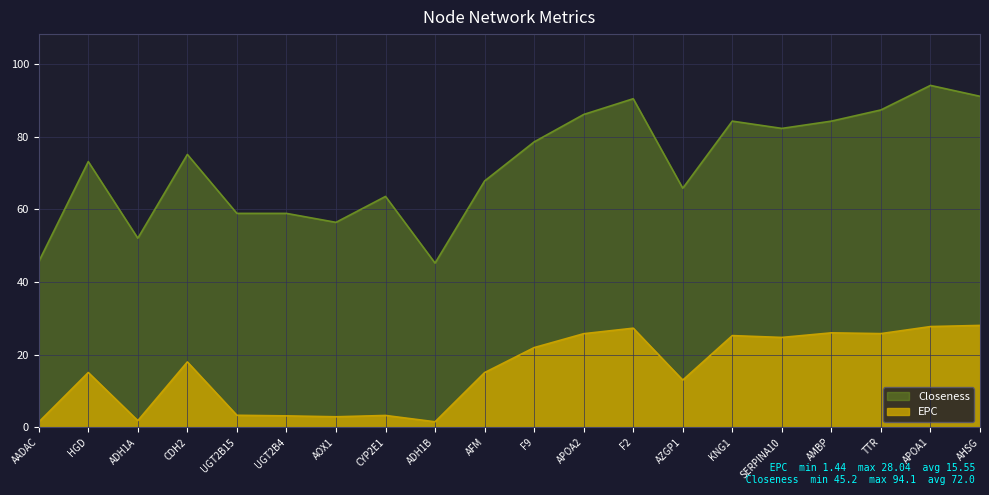

Which series has the largest range (max minus min)?

Closeness